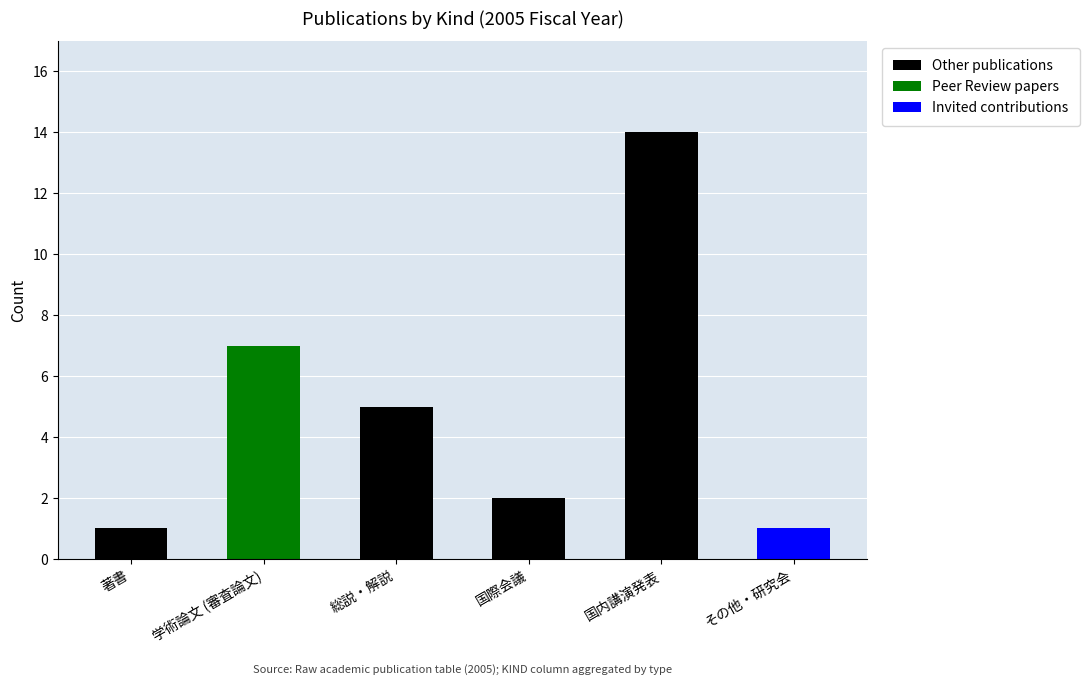

At which label does Other publications reach its peak?

国内講演発表